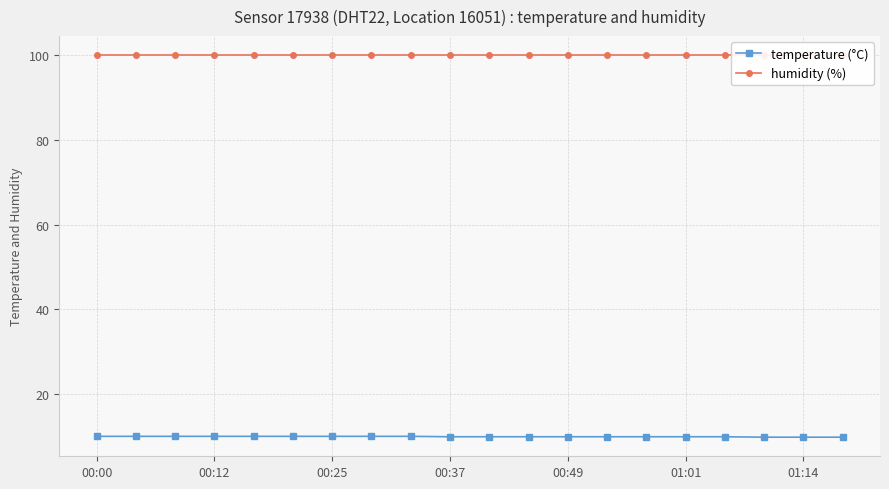

The value of temperature (°C) at 00:12 is 10.1. True or false?

True